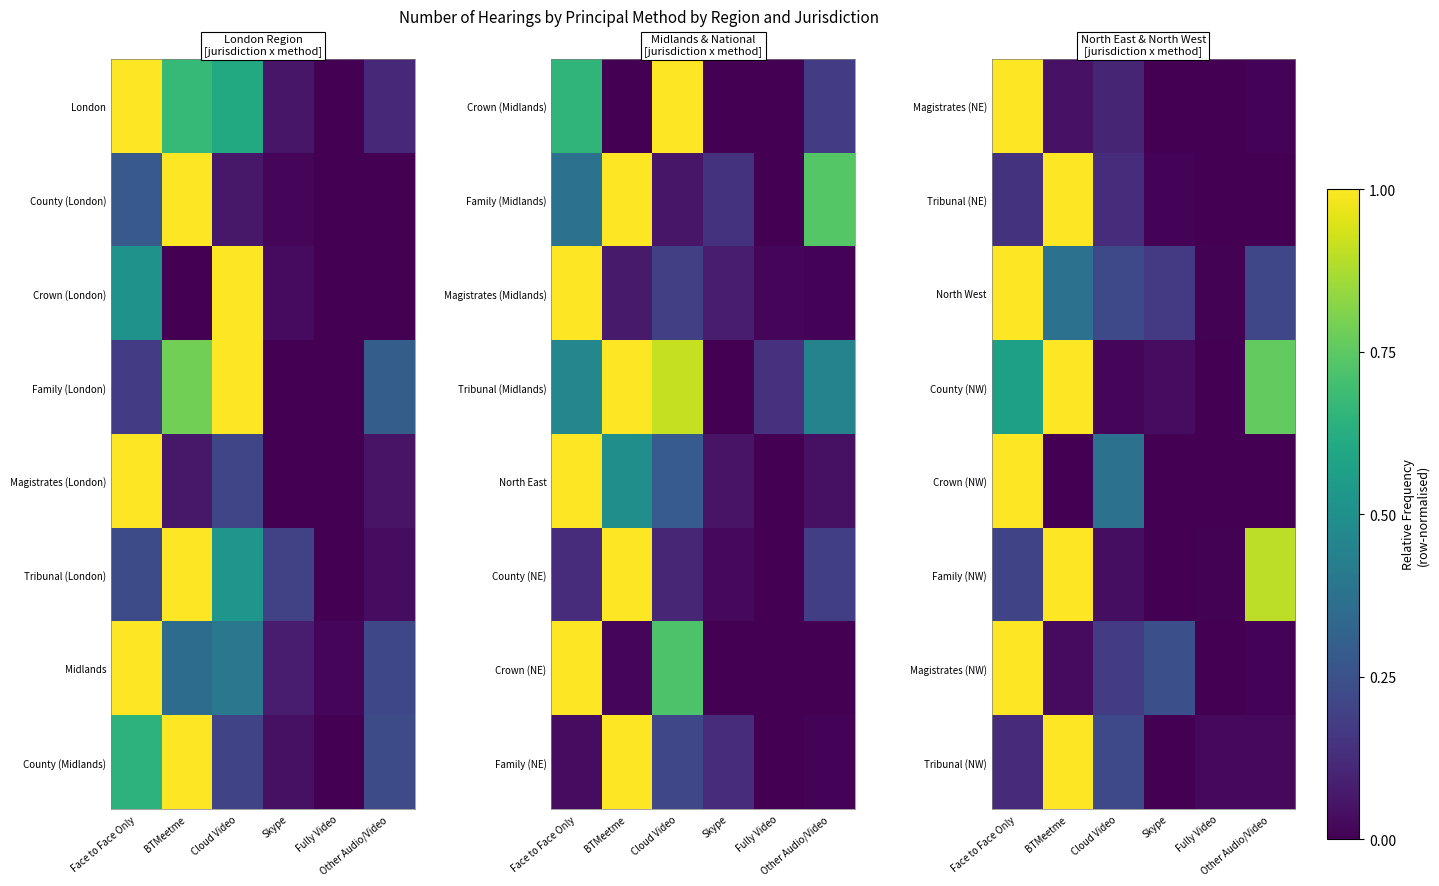

What is the spread (max minus min) of values at Skype?

0.2